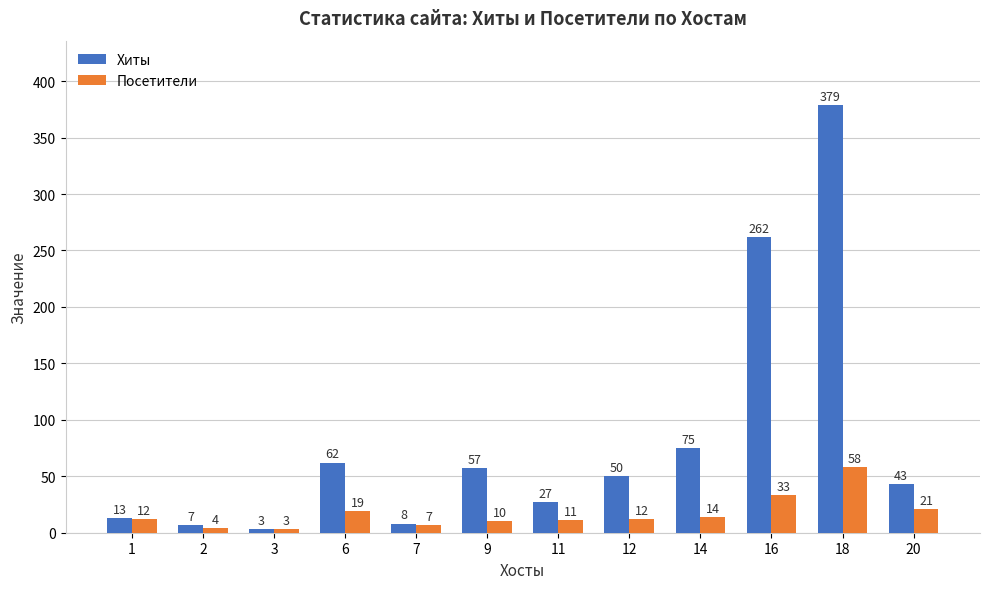

What is the value of the Хиты bar at the 4th from the left?

62